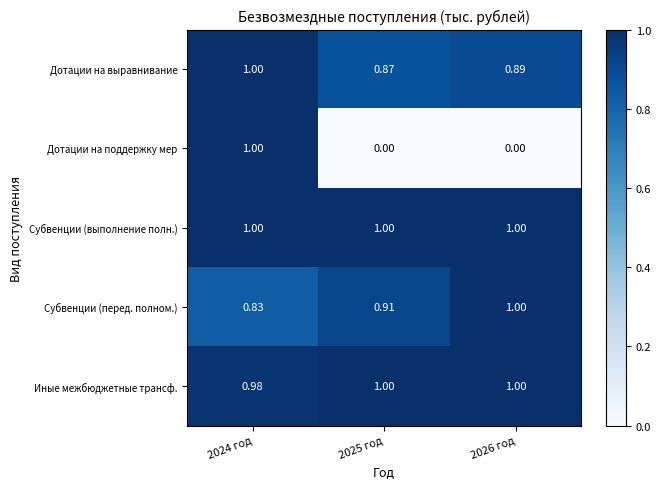

Which series has the widest spread of values?

Дотации на поддержку мер